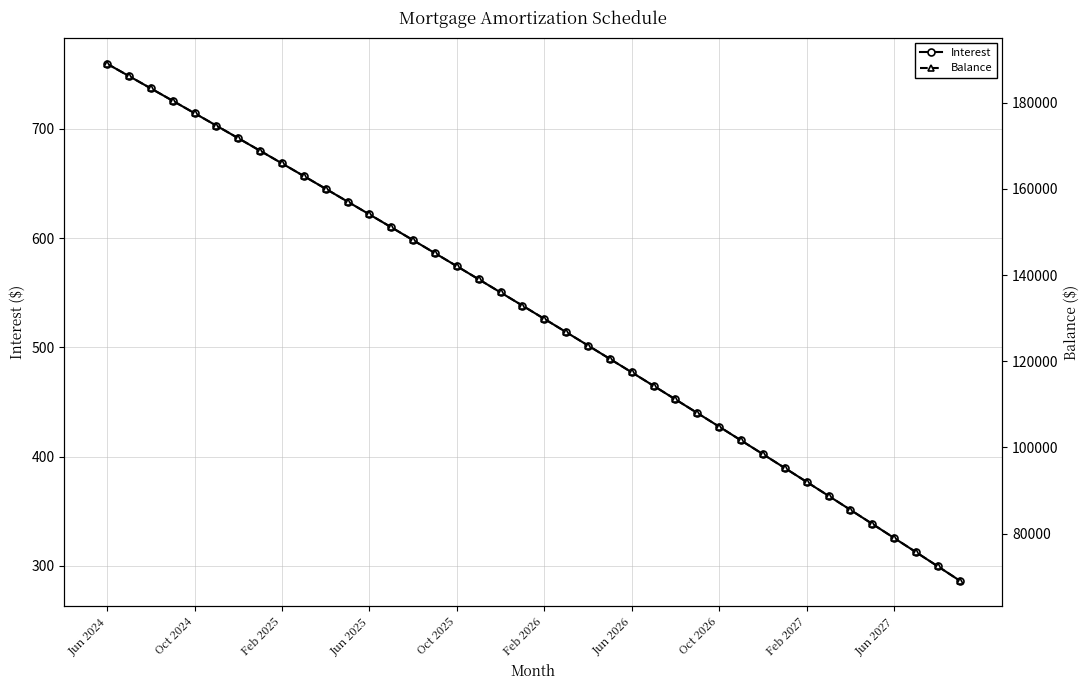

At how many categories does at least one series exceed 76508?

37